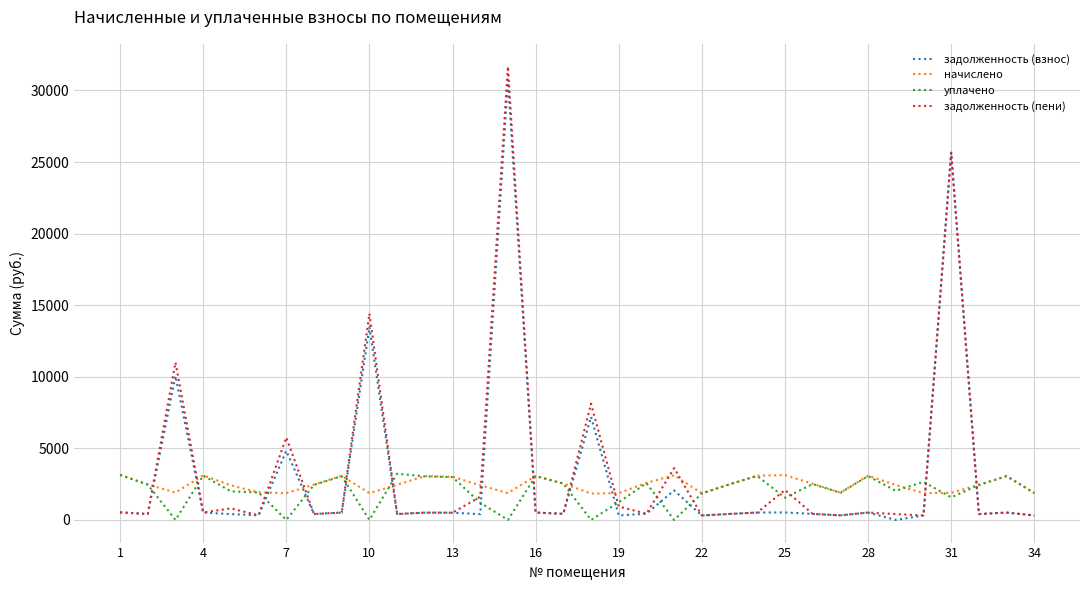

What is the highest value of the уплачено series?

3228.3